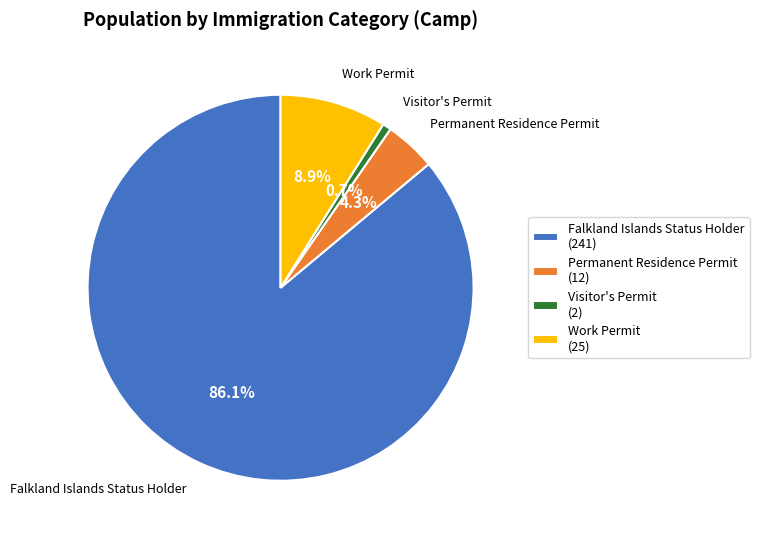

How many segments does this pie chart have?

4